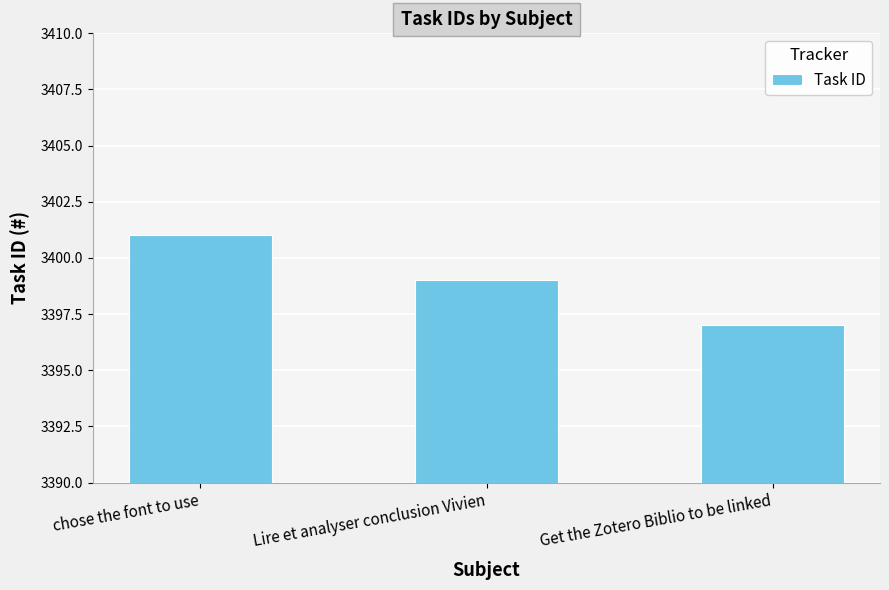

How many bars are there in total?

3